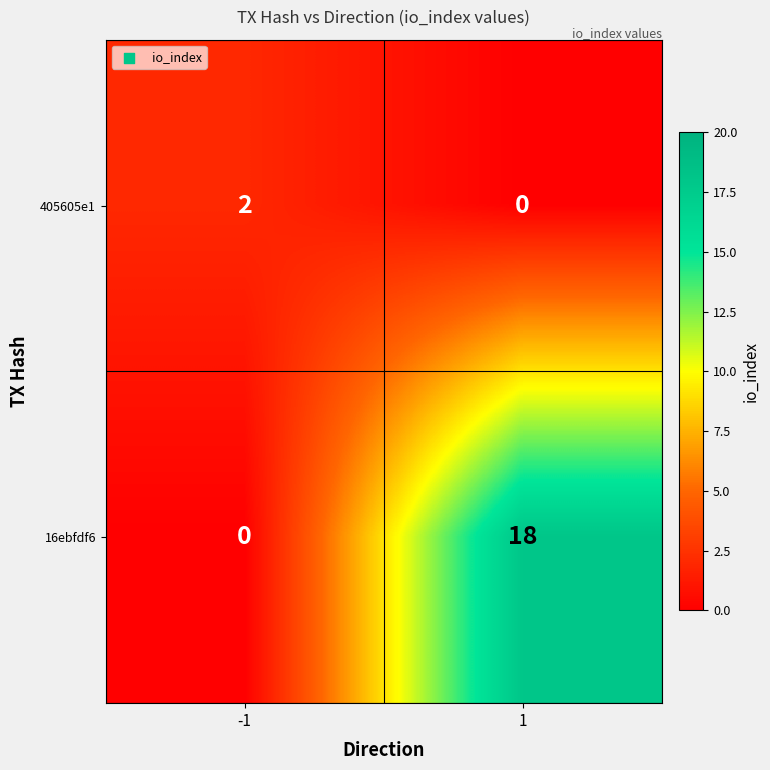

Is it true that 16ebfdf6 equals -8 at -1?

False